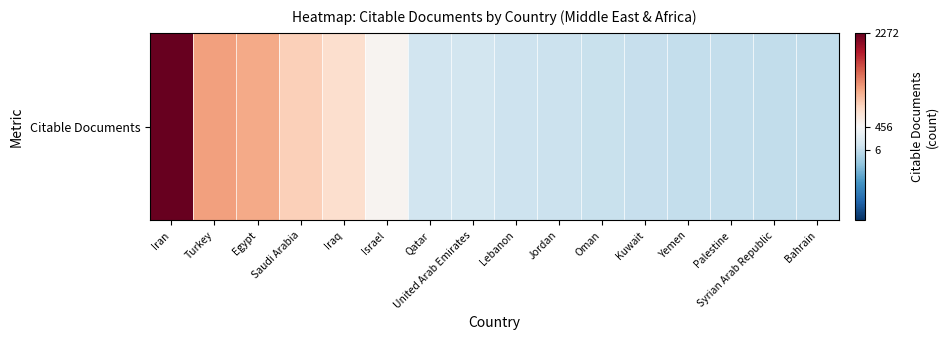

What is the maximum value shown in the chart?

2272